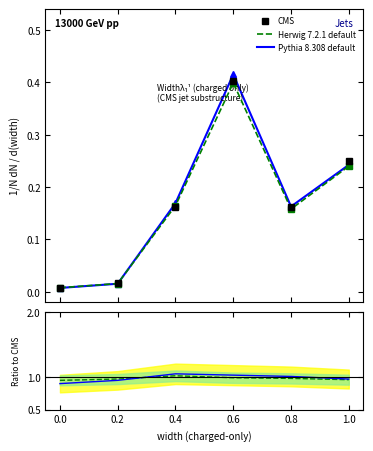

The value of CMS at 0.8 is 0.1. True or false?

False